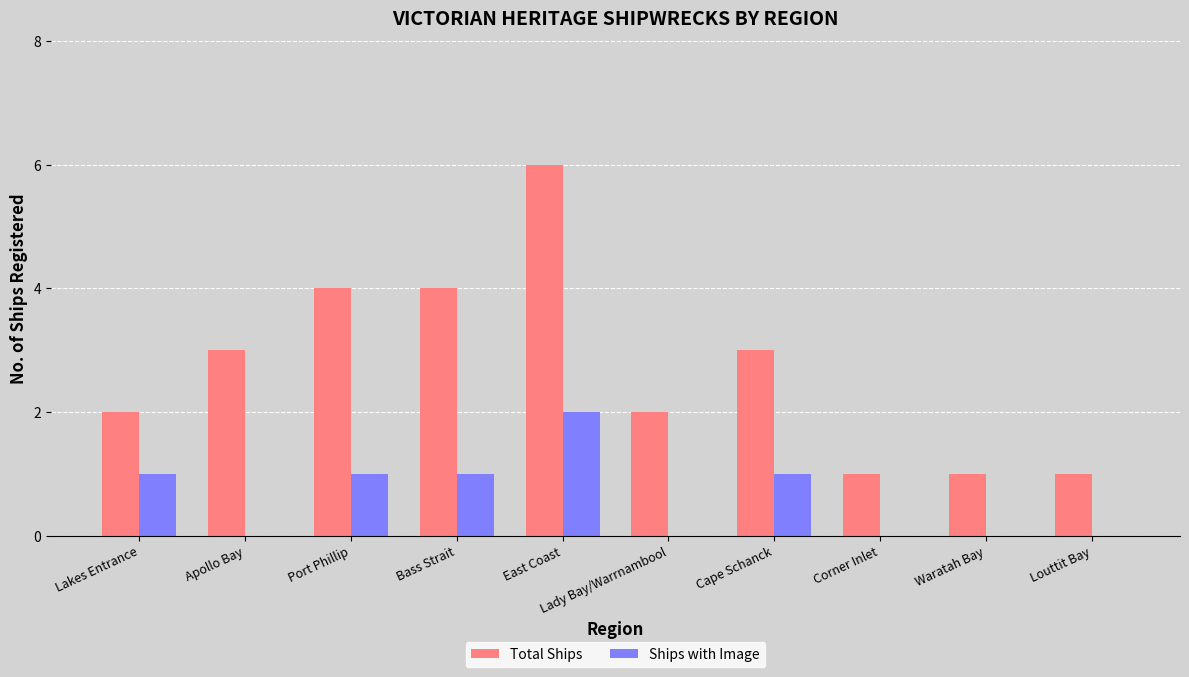

Count the number of categories in the chart.

10